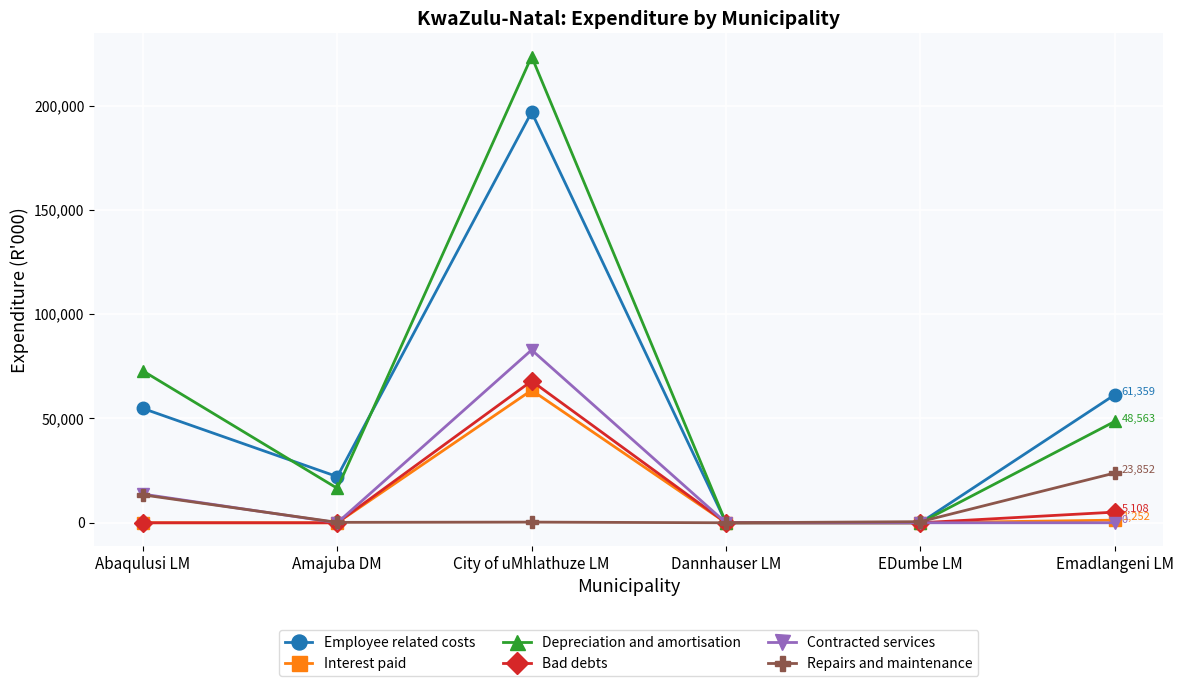

Which series has the widest spread of values?

Depreciation and amortisation